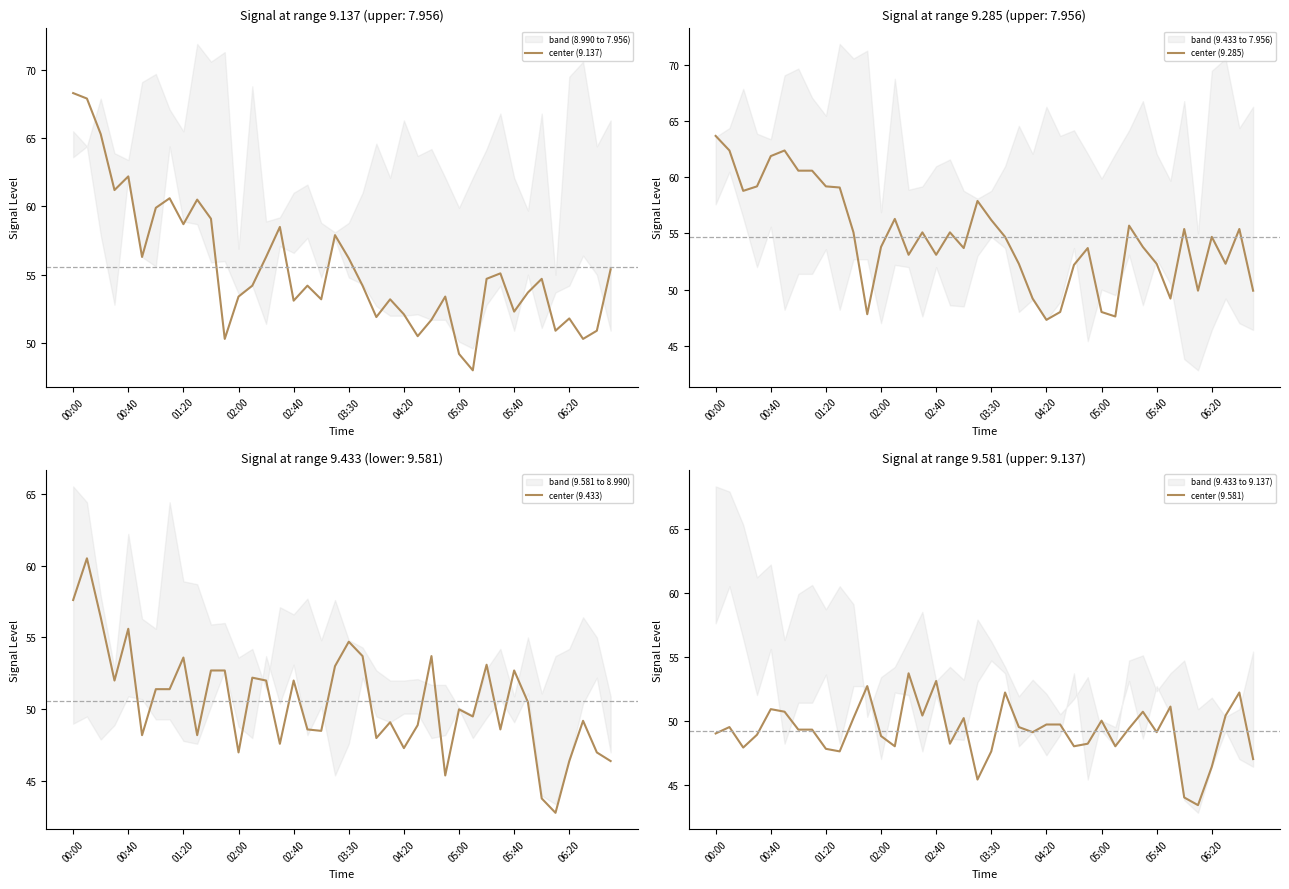

True or false: center (9.137) has a value of 106.2 at 00:00.

False